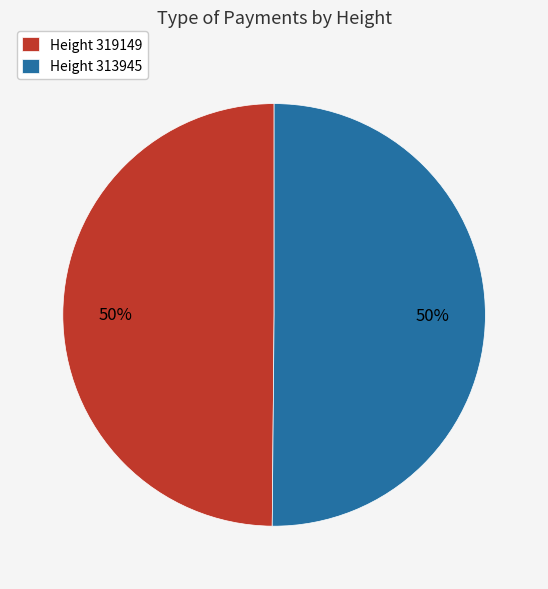

What percentage is the Height 313945 slice, to the nearest percent?

50%